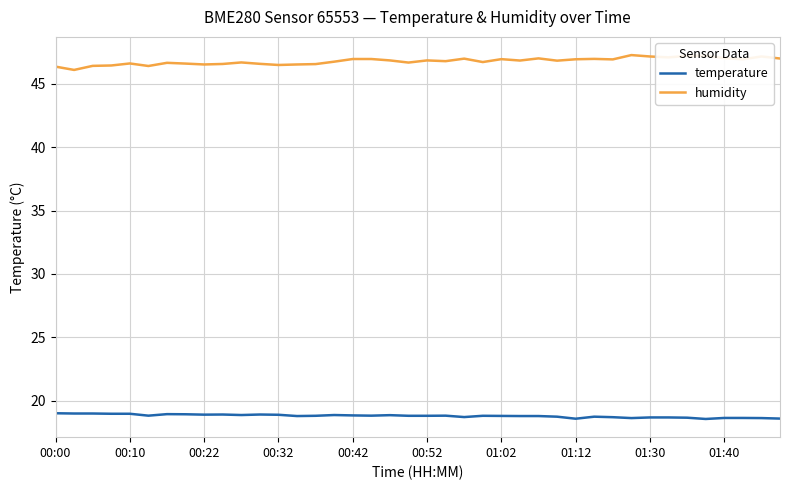

True or false: temperature and humidity cross at least once.

False